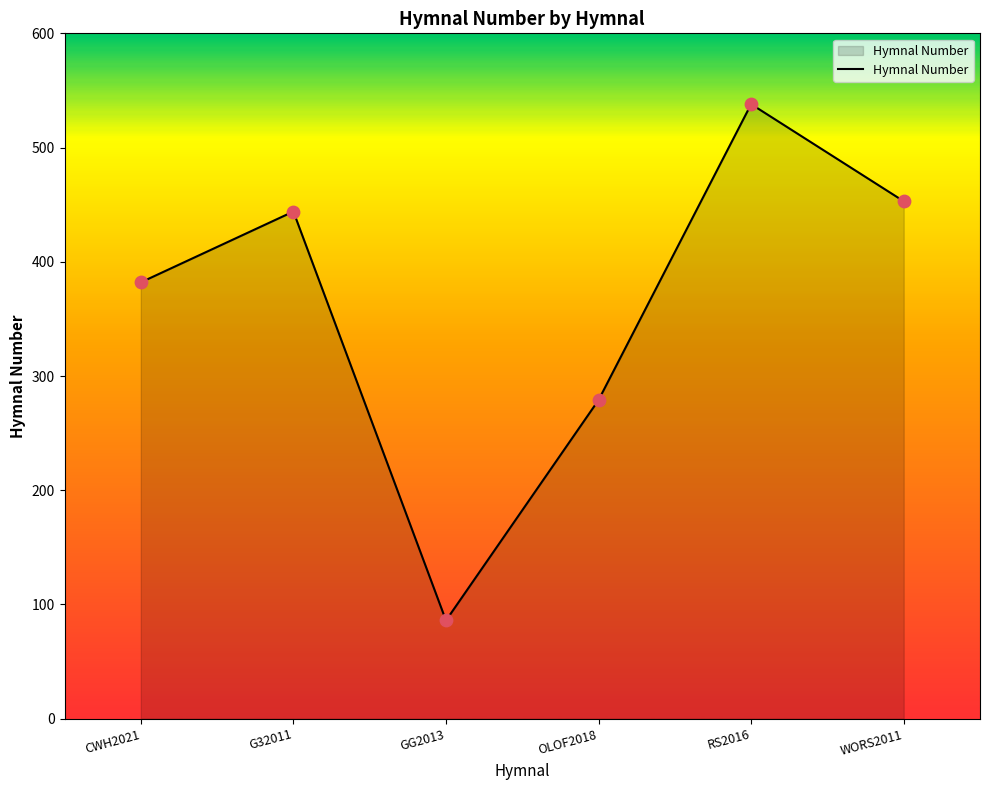

What is the ratio of the value at GG2013 to the value at OLOF2018?

0.3